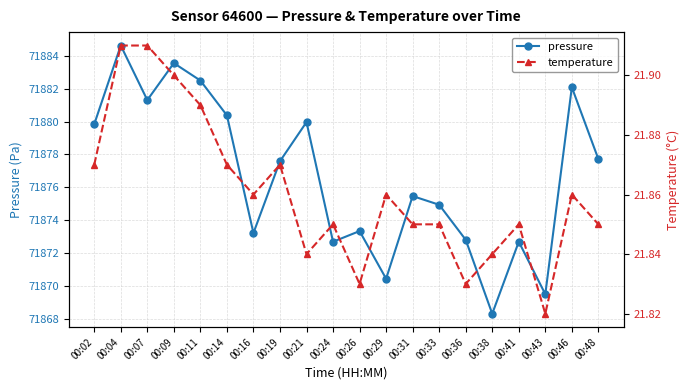

Does the chart have visible grid lines?

Yes